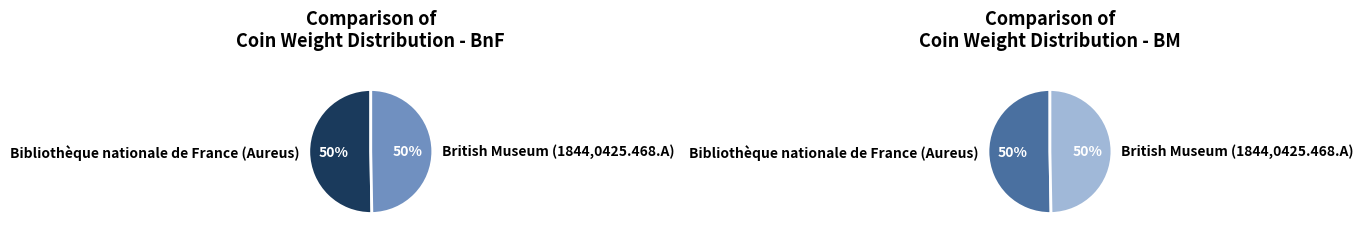

To the nearest percent, what percentage of the pie is British Museum (1844,0425.468.A)?

50%